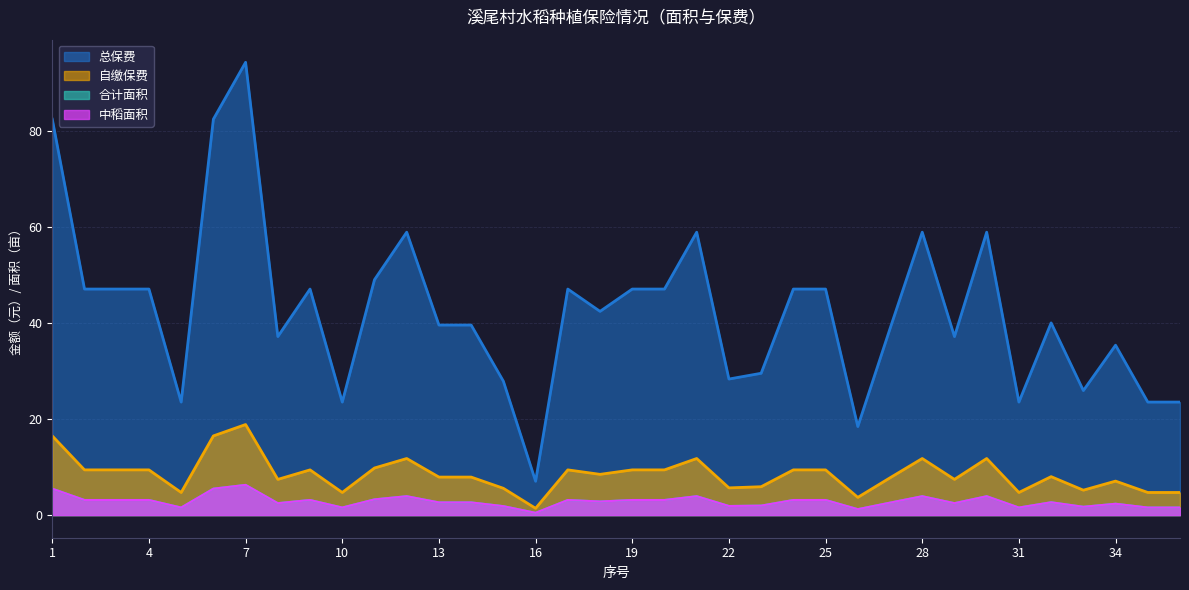

Does the chart display data point markers on the line(s)?

No